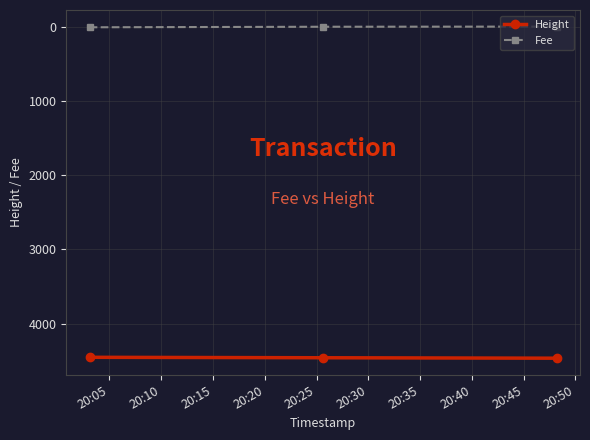

What is the average value of the Height series?

4457.0